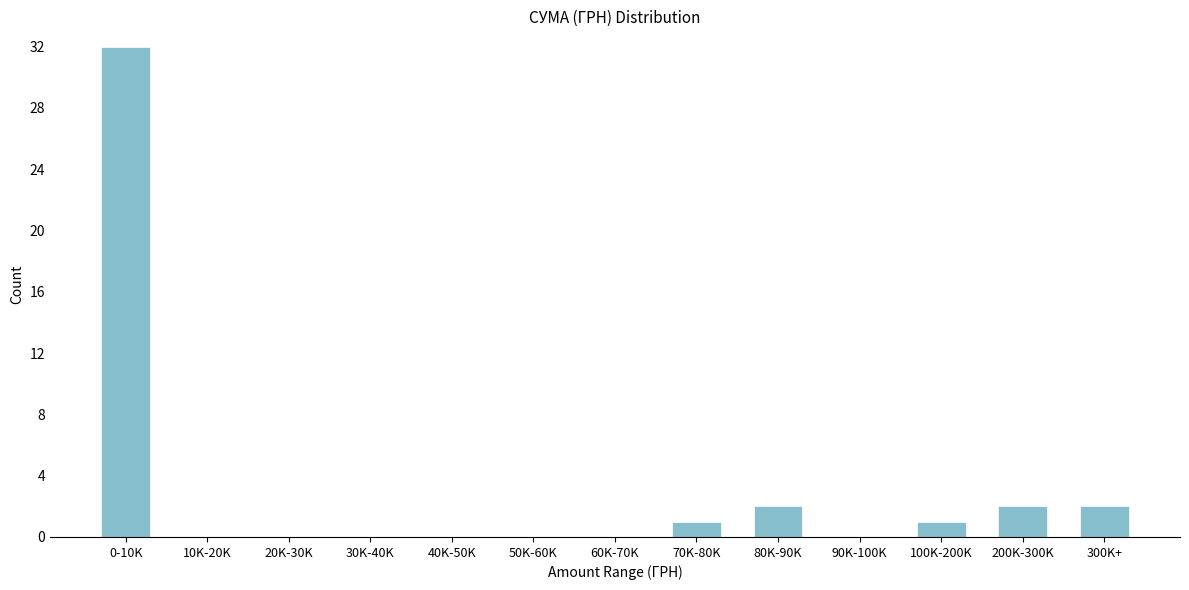

Reading left to right, what are all the values shown in this chart?

0-10K=32	10K-20K=0	20K-30K=0	30K-40K=0	40K-50K=0	50K-60K=0	60K-70K=0	70K-80K=1	80K-90K=2	90K-100K=0	100K-200K=1	200K-300K=2	300K+=2